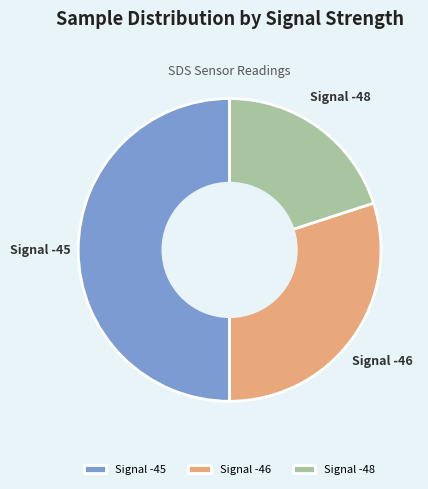

Which slice is the largest?

Signal -45